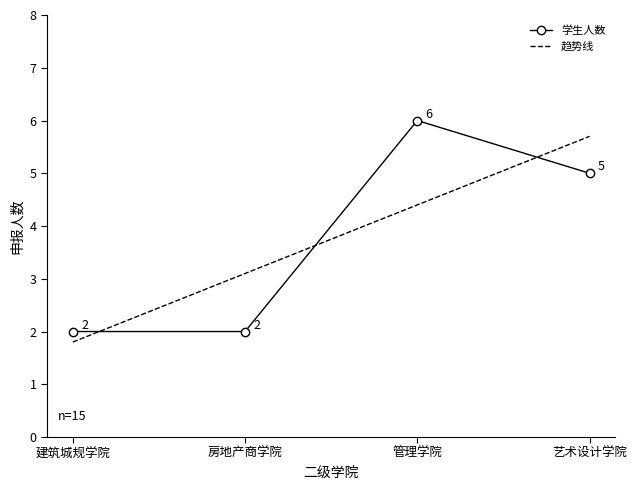

What are all the series names shown in the legend?

学生人数, 趋势线